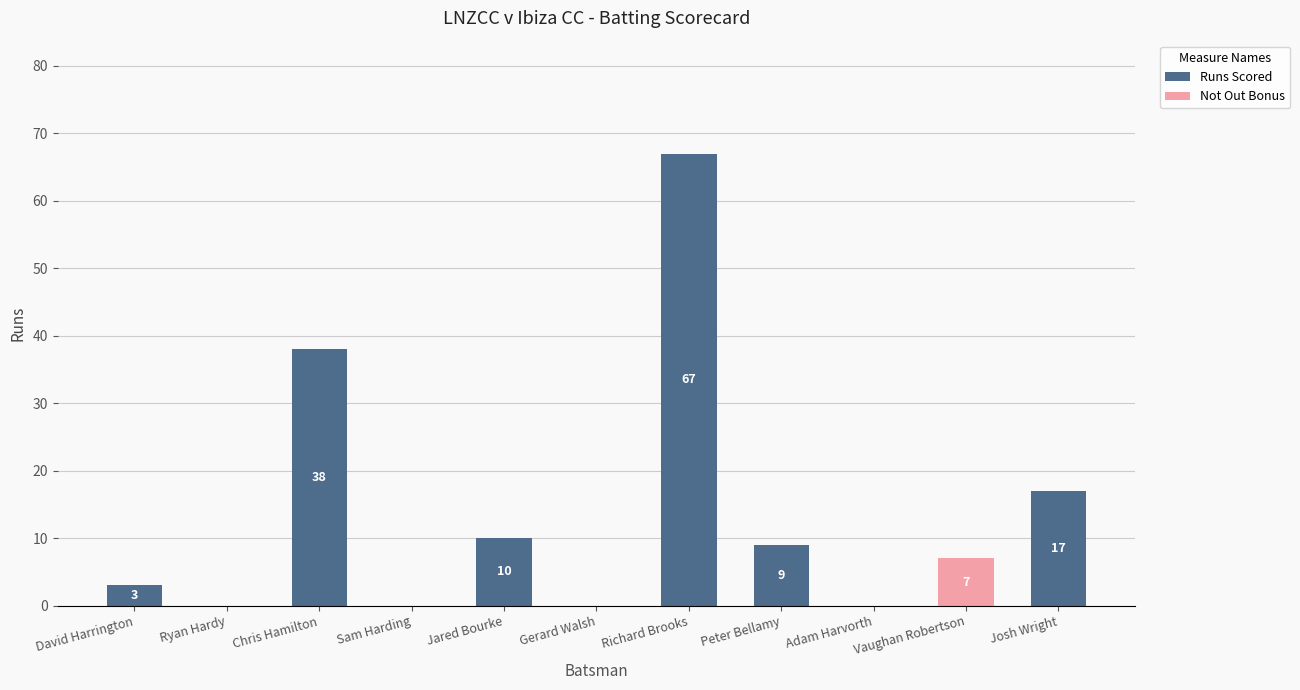

Where is Runs Scored nearest to the value 33?

Chris Hamilton